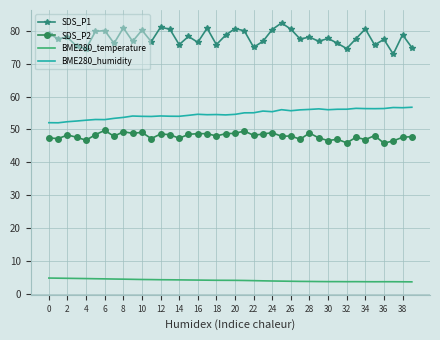

True or false: BME280_temperature and BME280_humidity cross at least once.

False